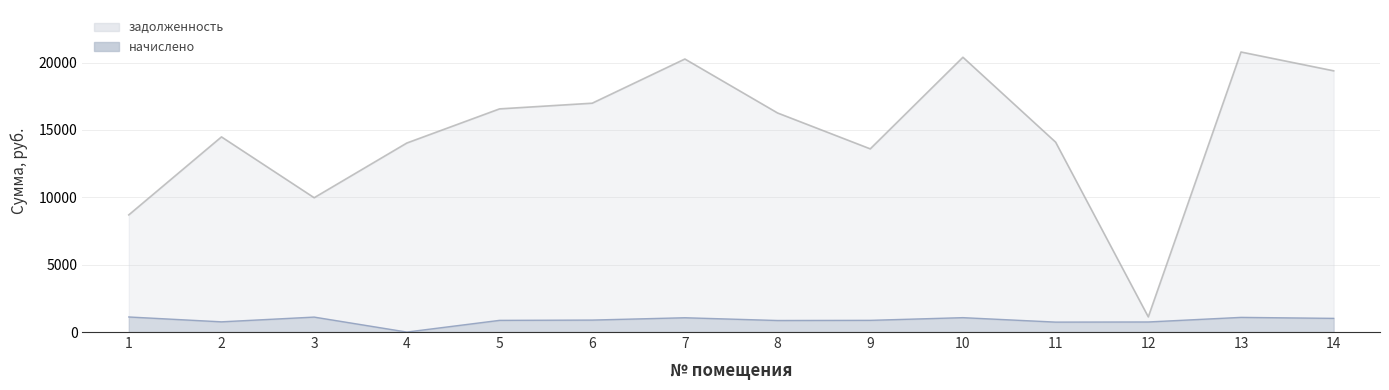

How many values exceed 16263?

7